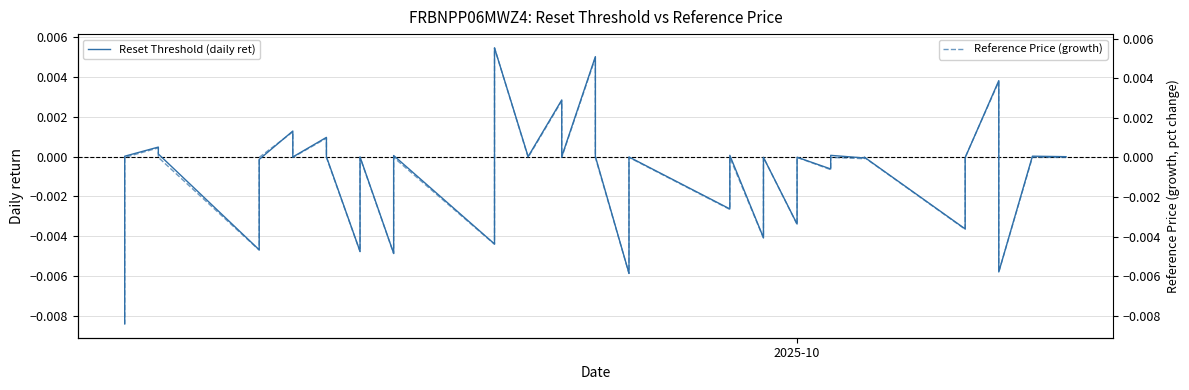

At which label is Reset Threshold (daily ret) closest to 0?

2025-10